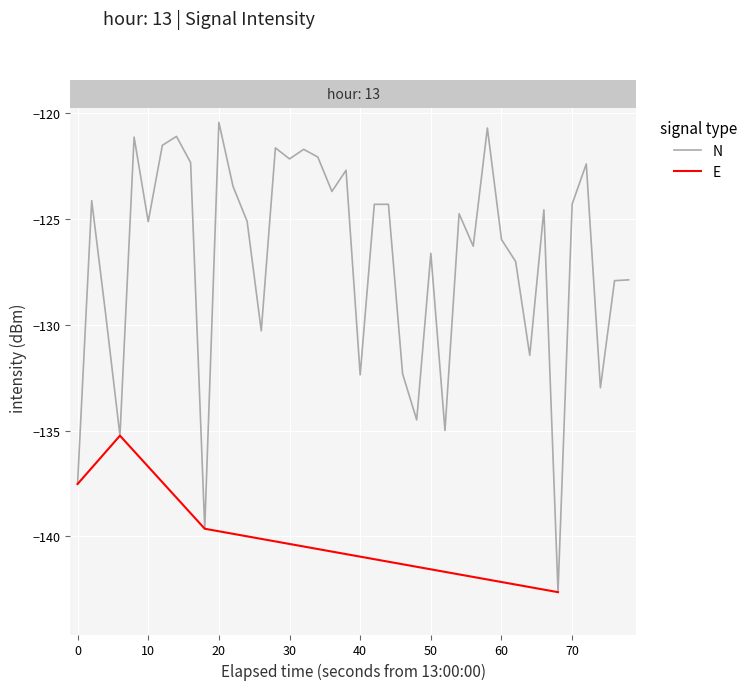

What is the lowest value of the N series?

-142.6